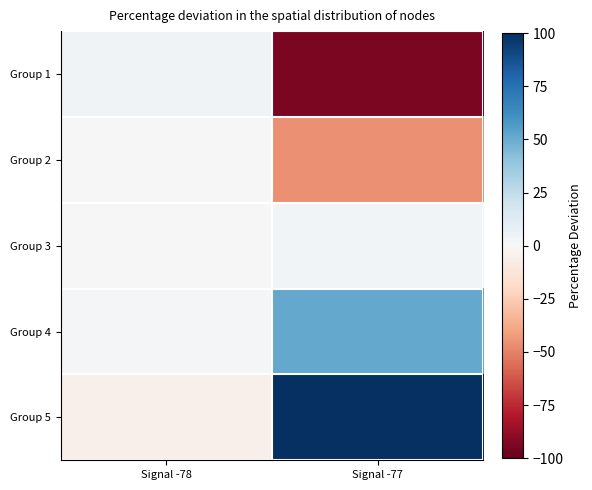

Which category has the lowest value across all series?

Signal -77